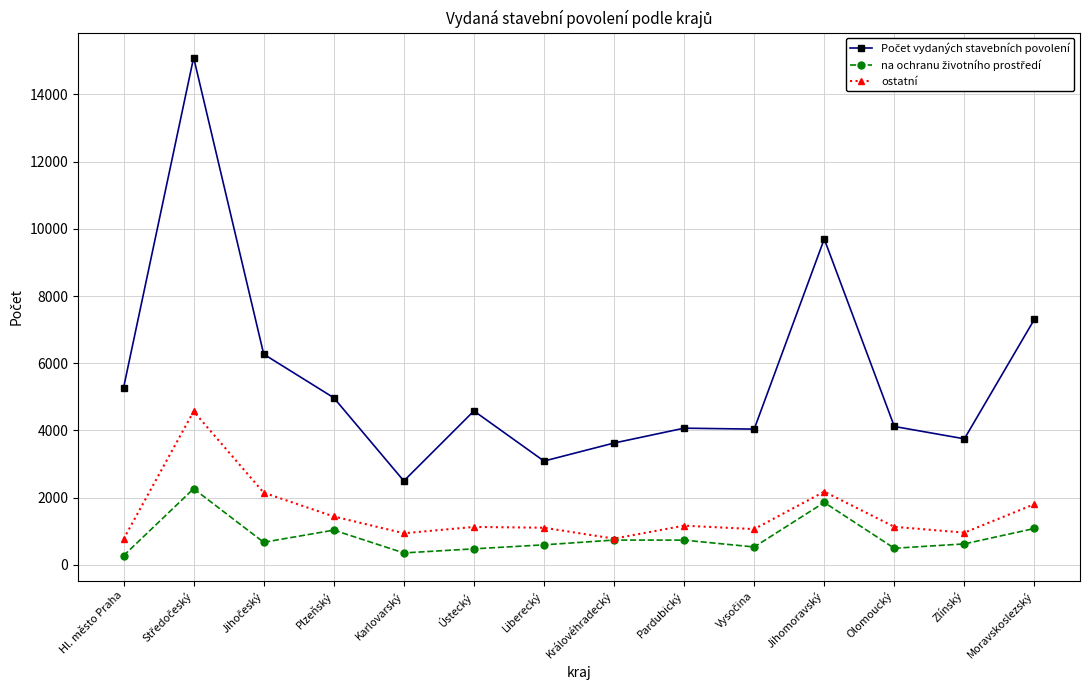

True or false: ostatní has a value of 2179 at Jihomoravský.

True